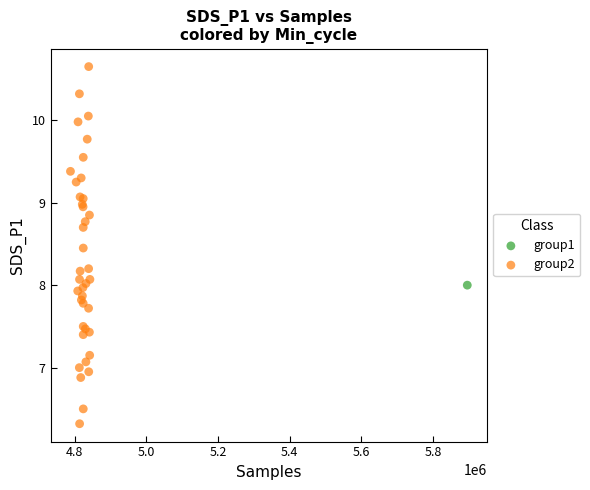

What are all the series names shown in the legend?

group1, group2